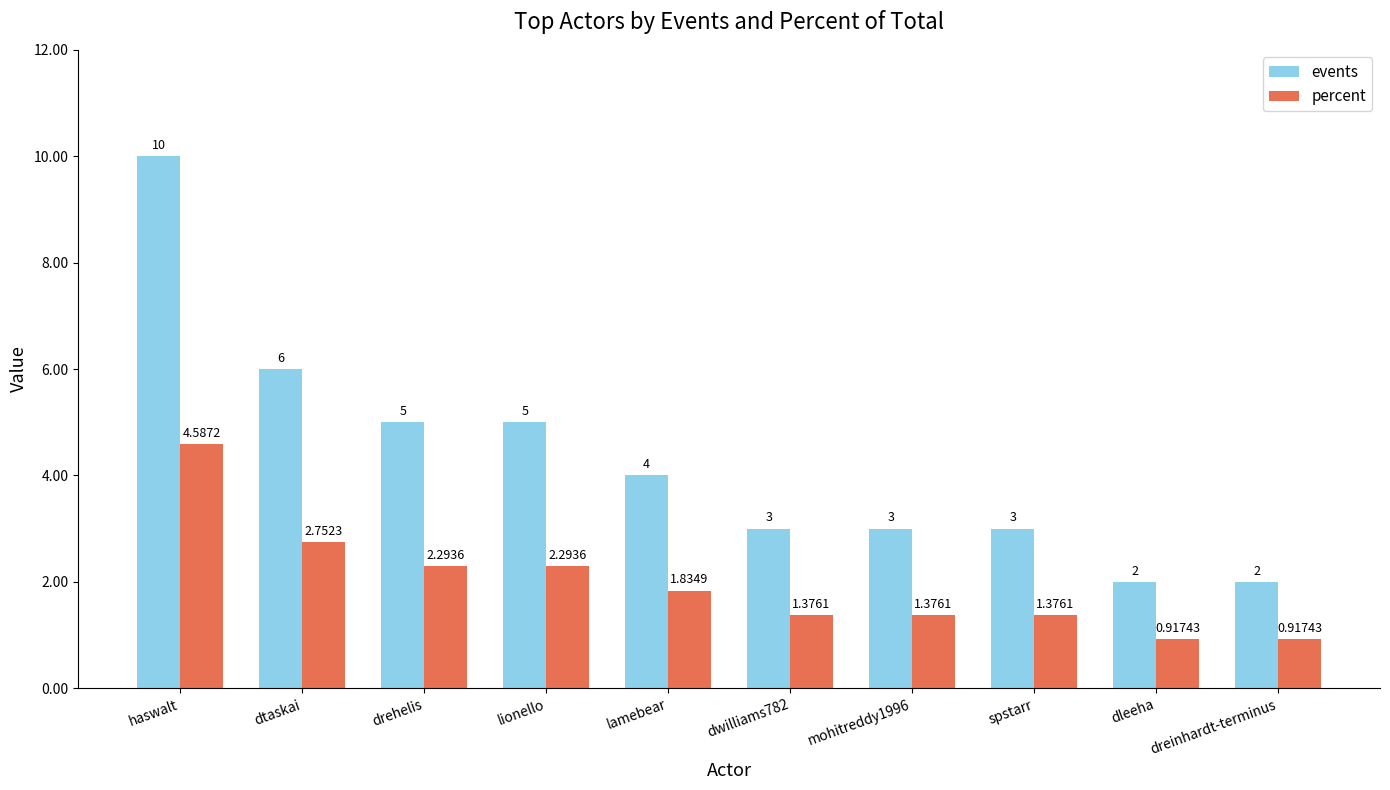

How many events values are between 3 and 5?

6